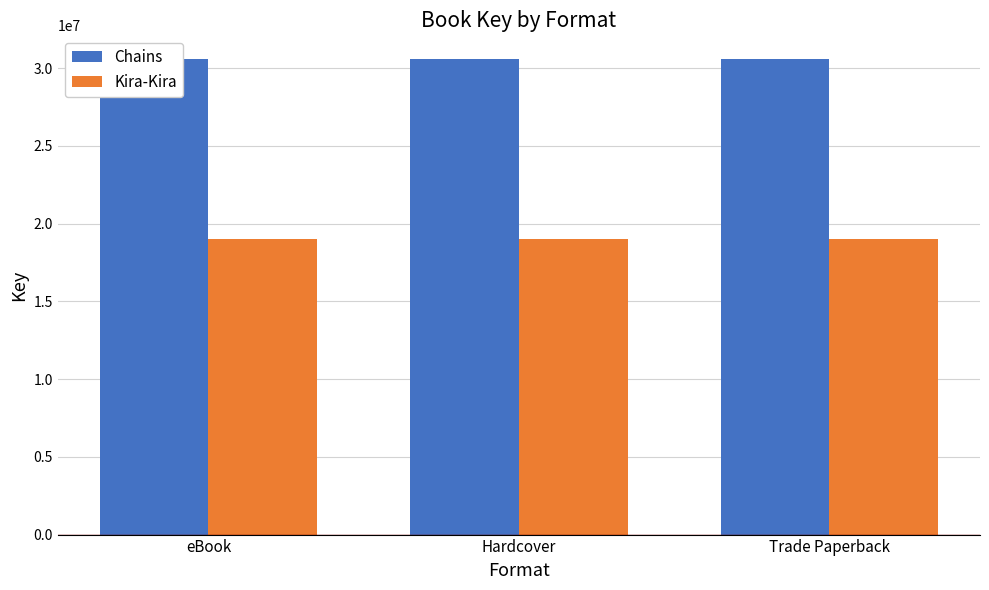

Is it true that Kira-Kira equals 9861410 at Hardcover?

False